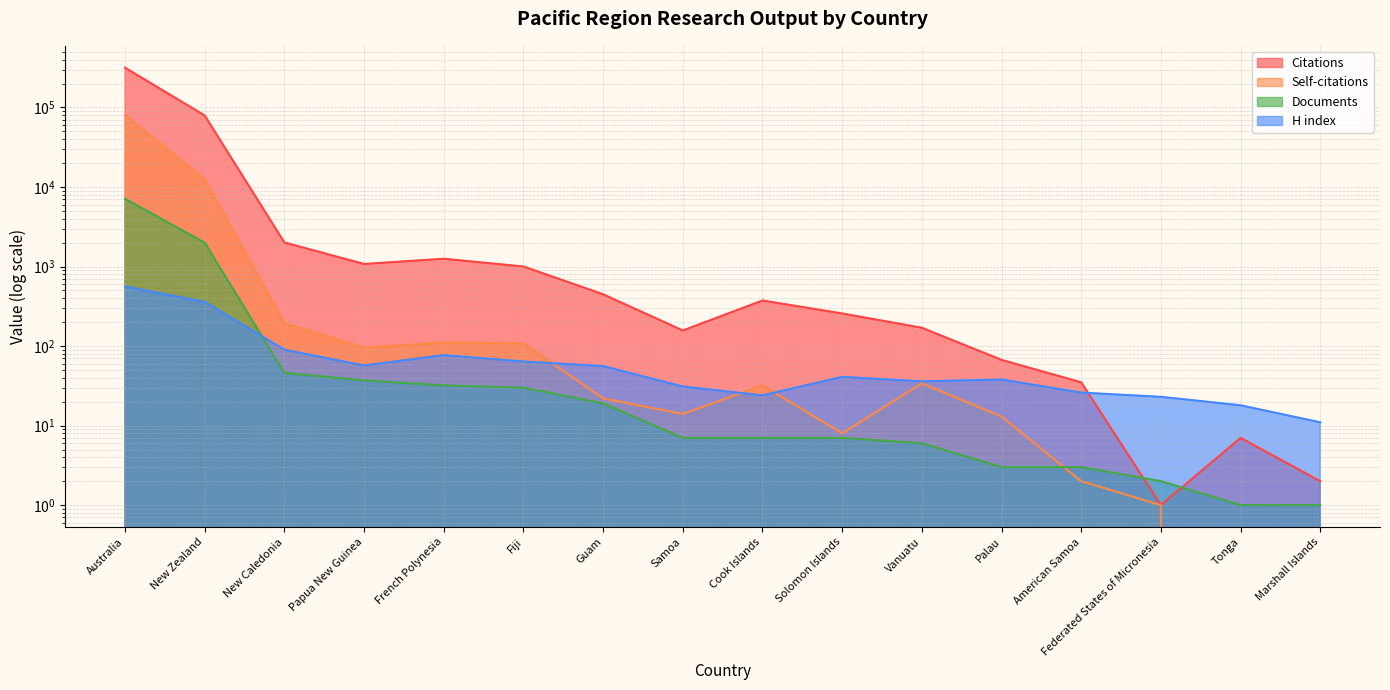

The H index series shows 24 at Cook Islands. True or false?

True